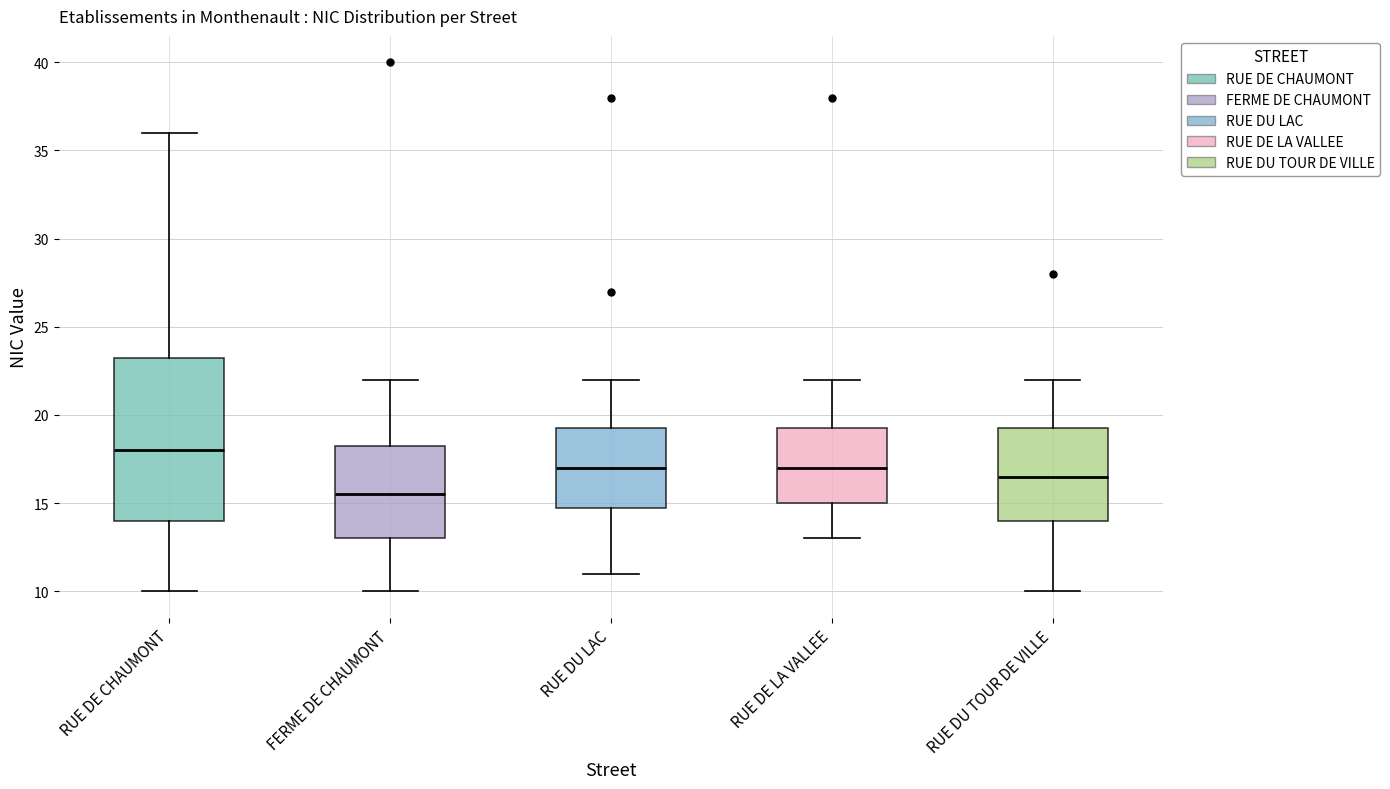

Where is the upper edge of the box for RUE DU TOUR DE VILLE on the y-axis? The values are not printed on the chart, so give them approximately, as read against the axis.

19.5